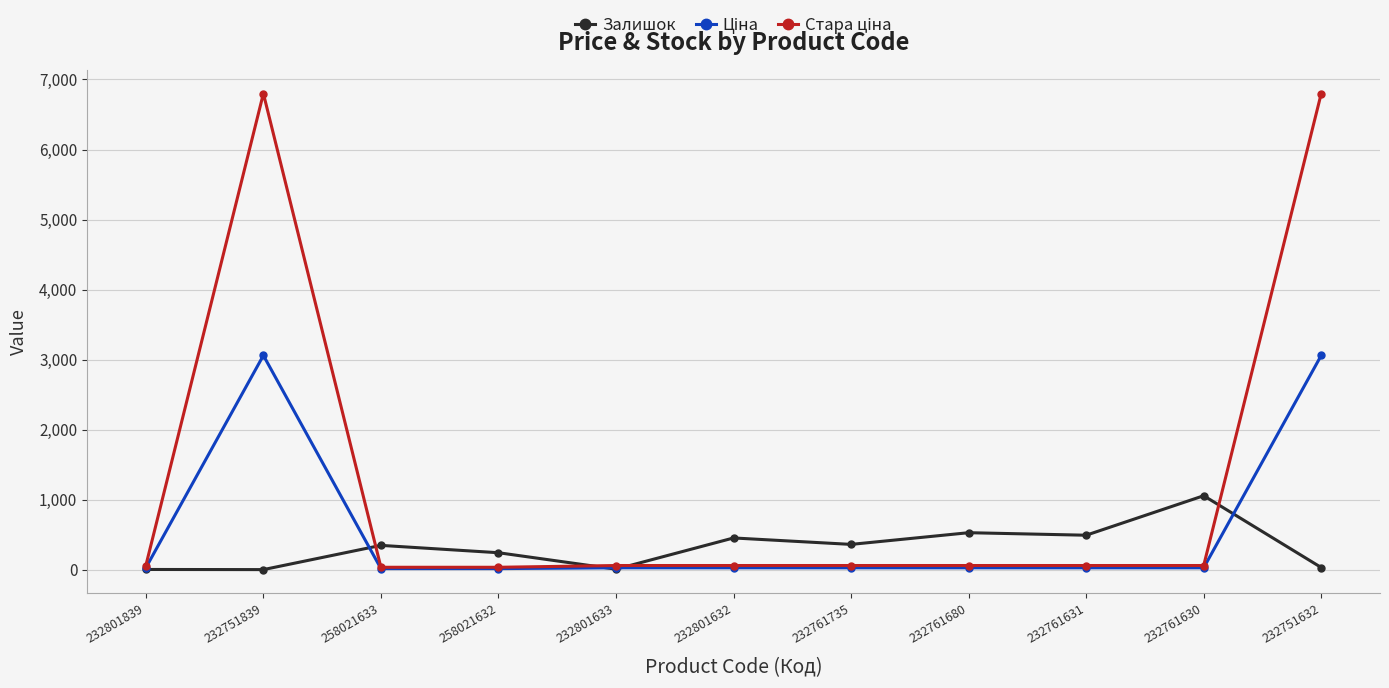

Count the number of categories in the chart.

11